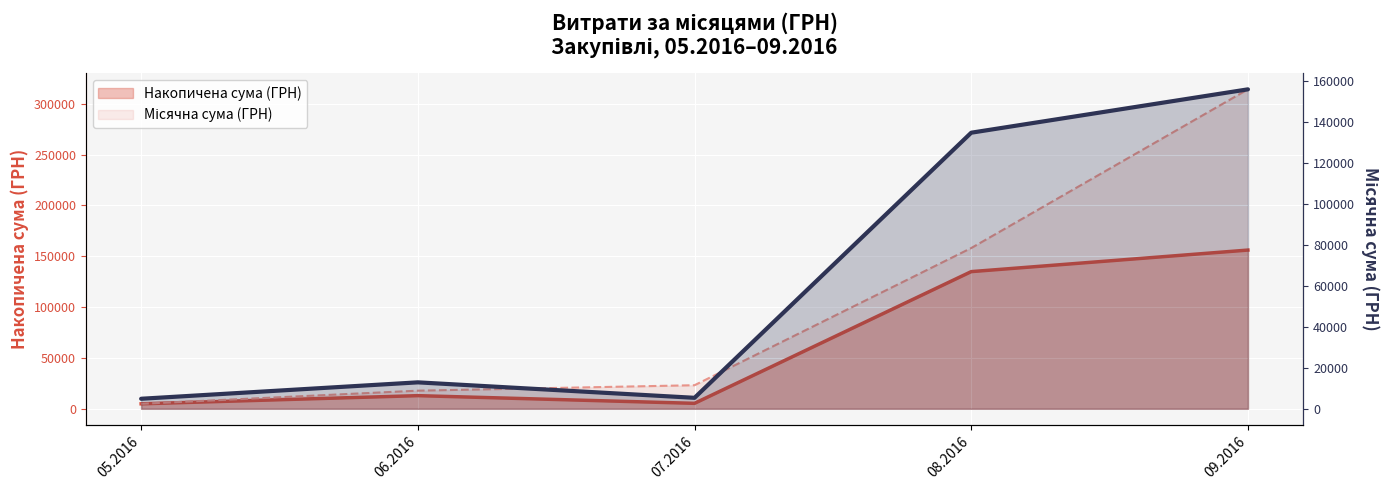

Rank the categories by value from lowest to highest.

05.2016, 07.2016, 06.2016, 08.2016, 09.2016